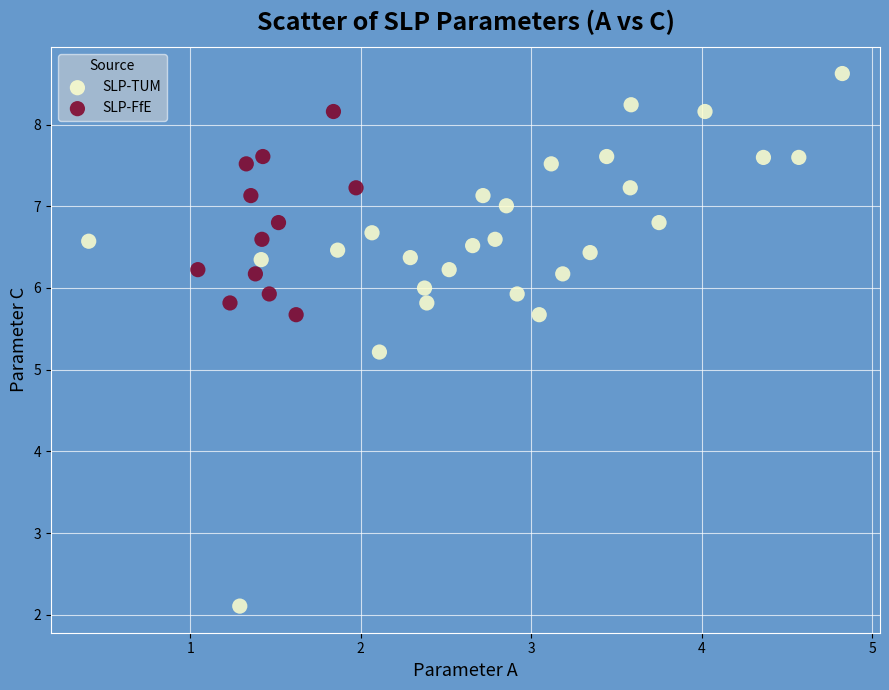

Which series has the widest spread of Y values?

SLP-TUM